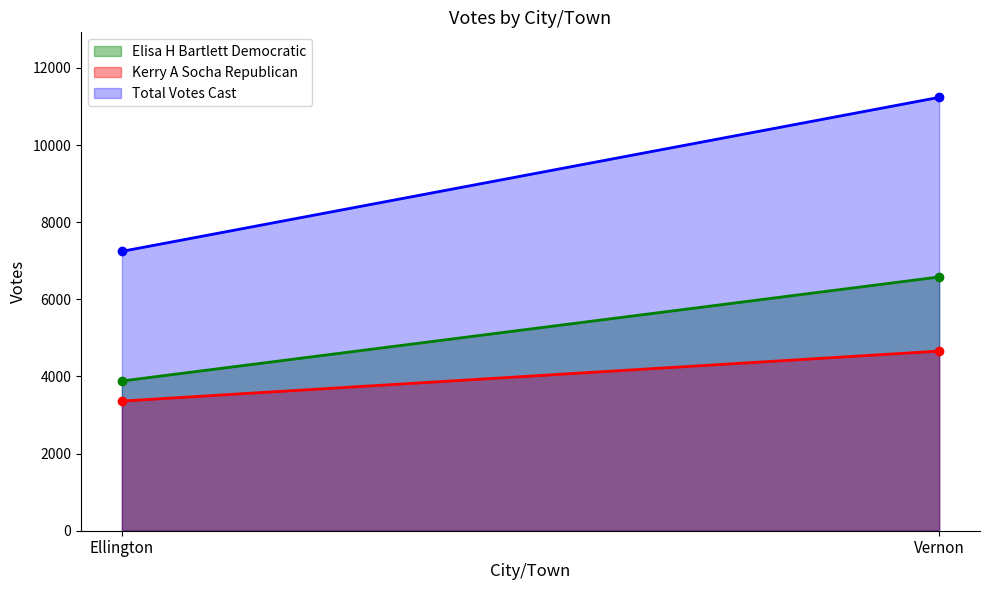

What is the sum of the Elisa H Bartlett Democratic values at Vernon and Ellington?

10461